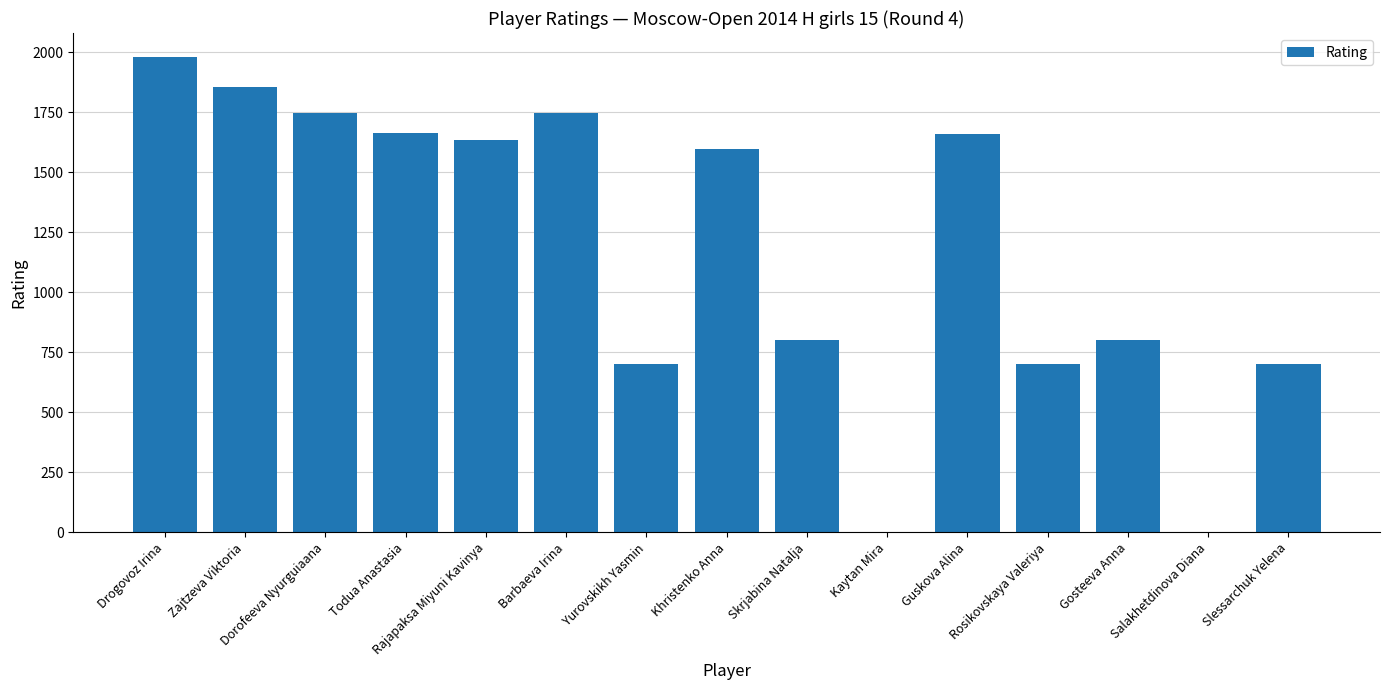

The chart shows a value of 700 at Rosikovskaya Valeriya. True or false?

True